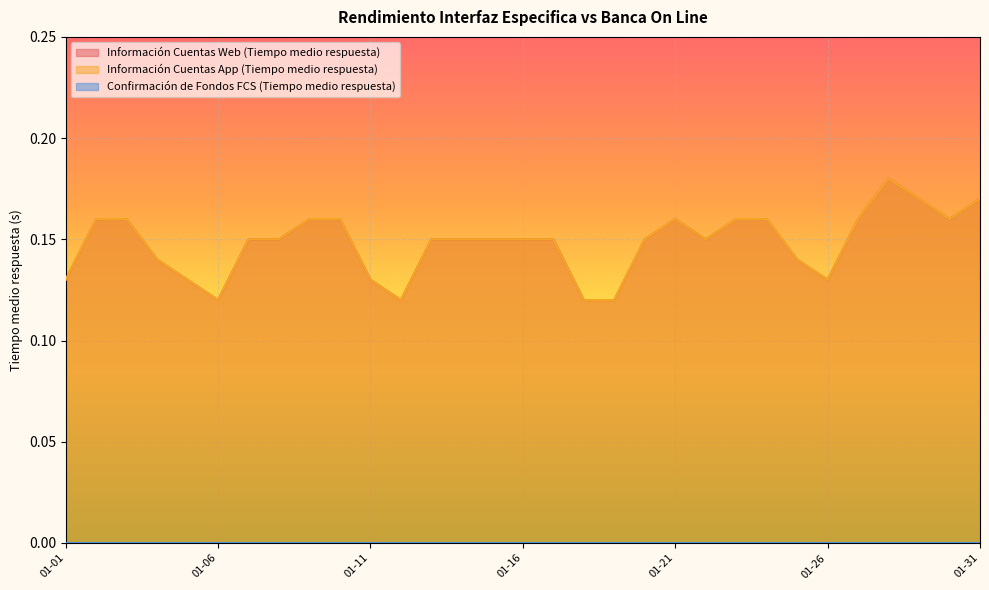

Which series has the largest total across all categories?

Información Cuentas Web (Tiempo medio respuesta)